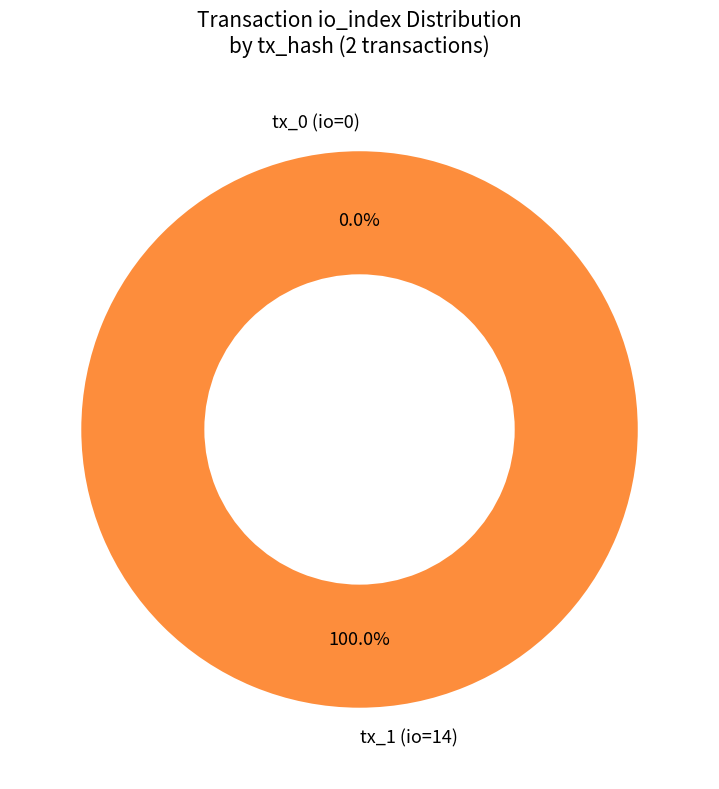

Which category has the smallest portion of the pie?

tx_0 (io=0)